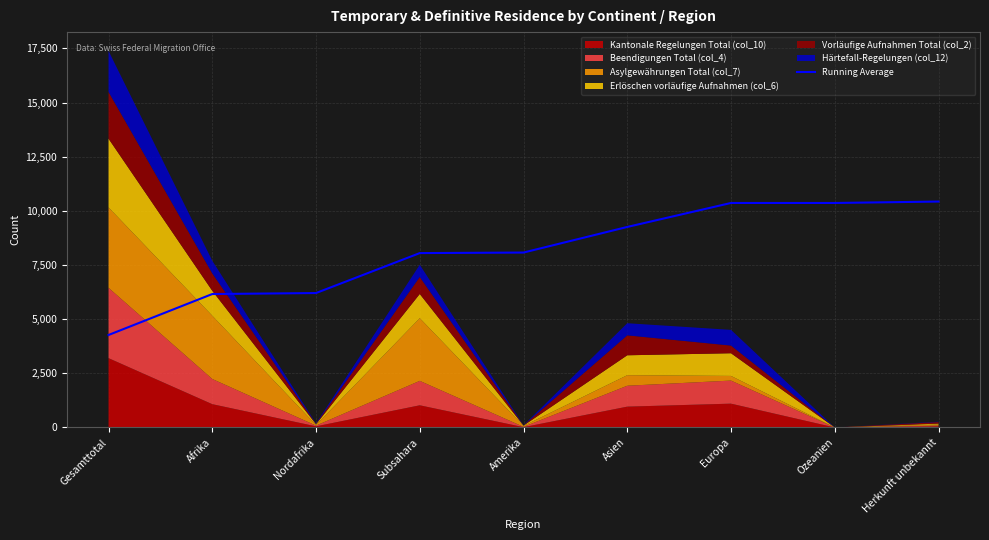

Where is the data nearest to the value 7349?

Subsahara